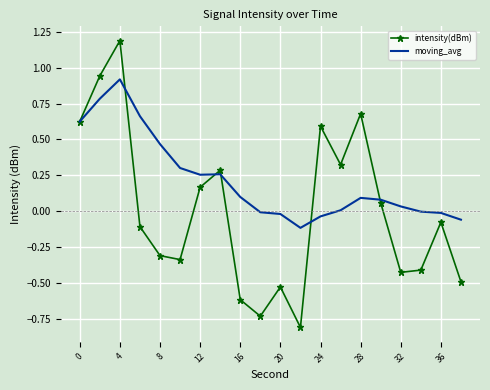

Which series has the largest range (max minus min)?

intensity(dBm)